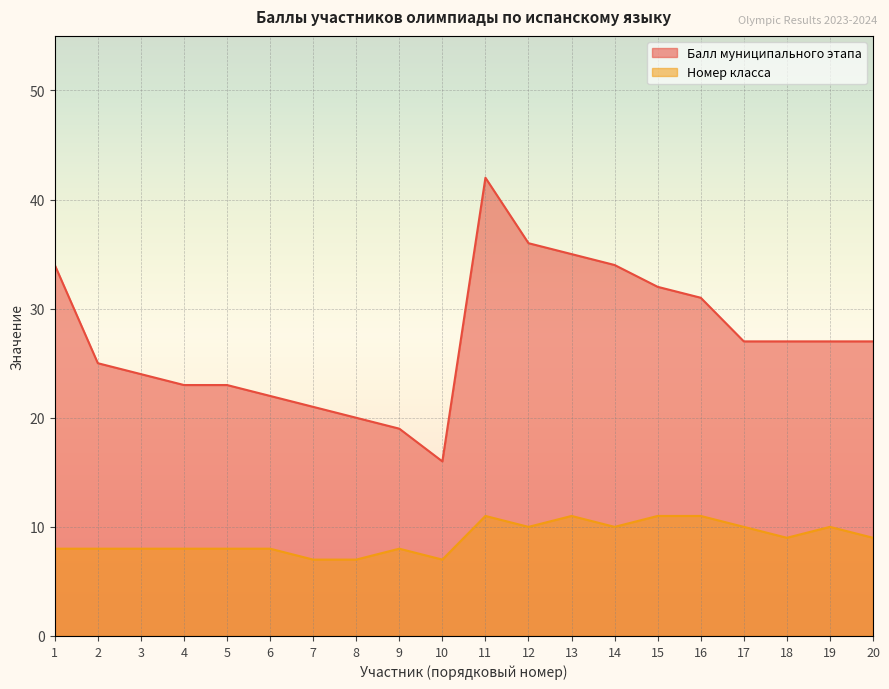

True or false: Номер класса has more than 2 interior local peaks.

True